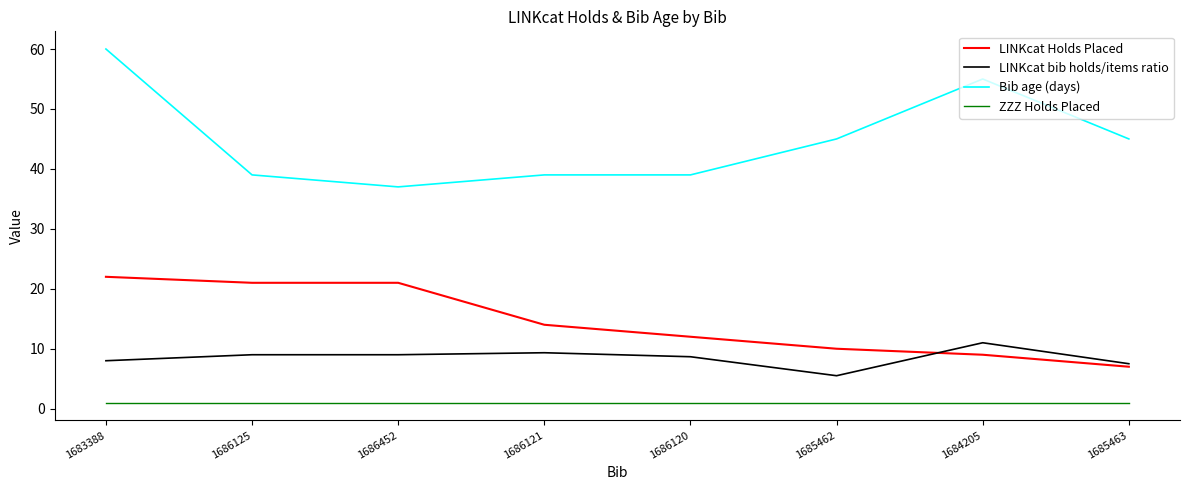

At how many categories does at least one series exceed 18?

8